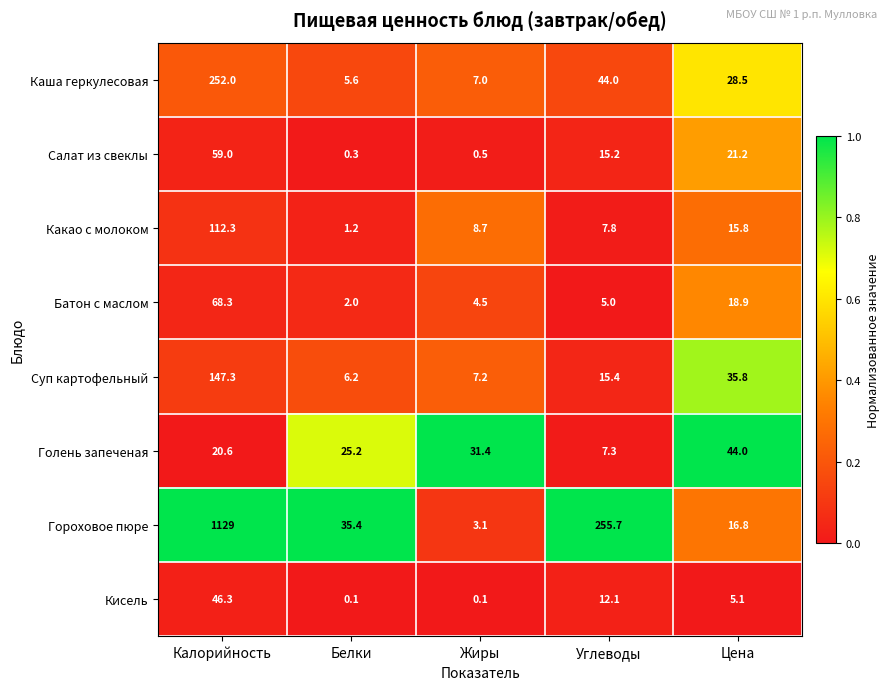

At how many categories does at least one series exceed 0?

5